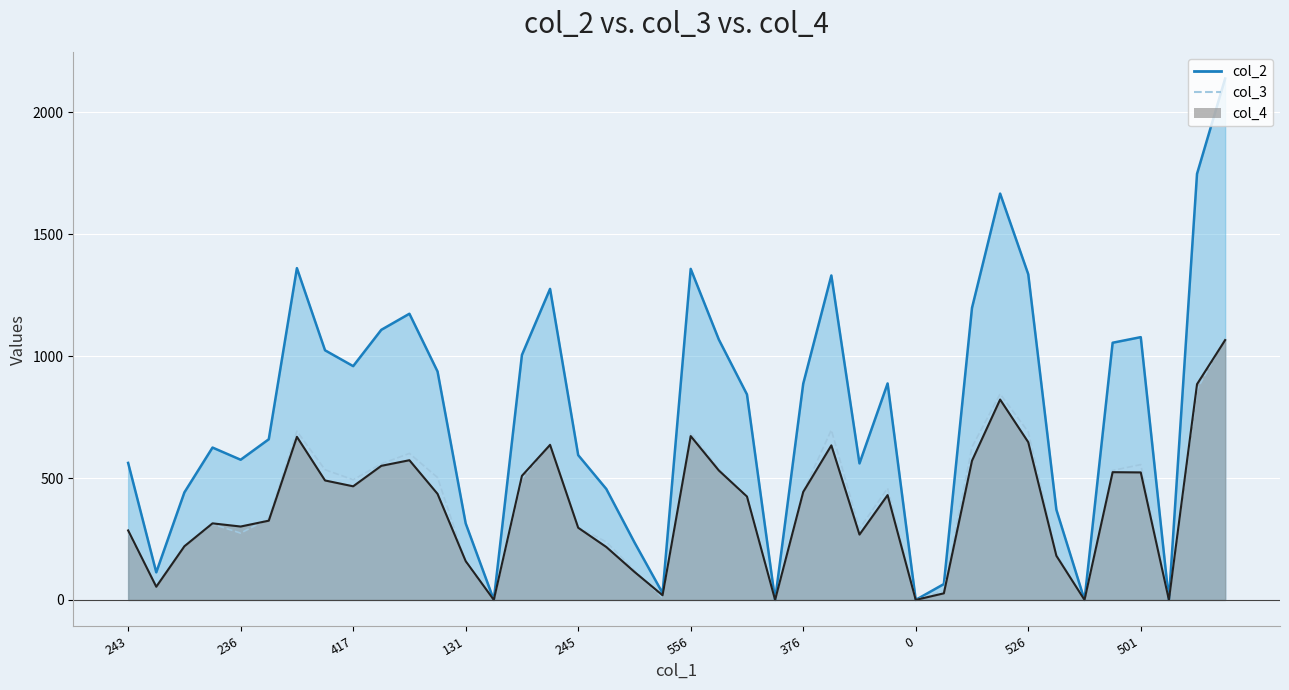

How many positive values does the col_3 series have?

35